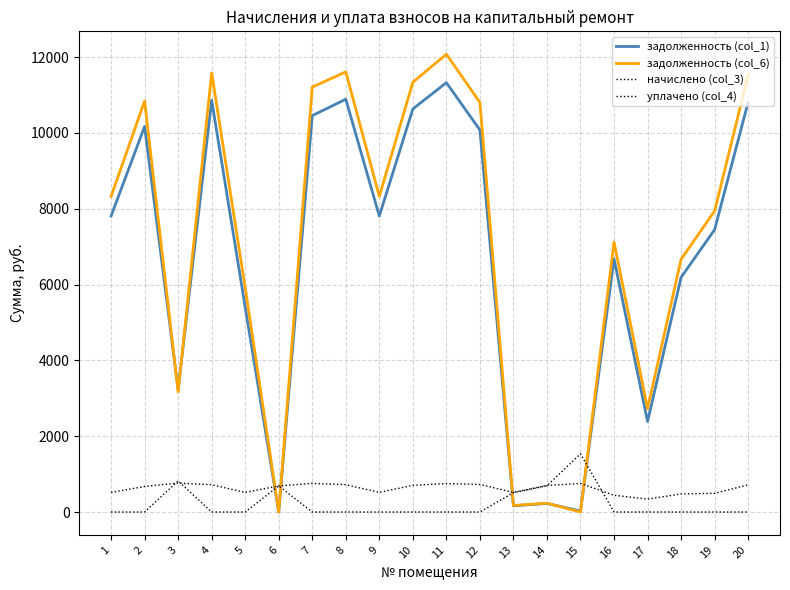

What is the difference between the maximum and minimum values in the начислено (col_3) series?

421.9